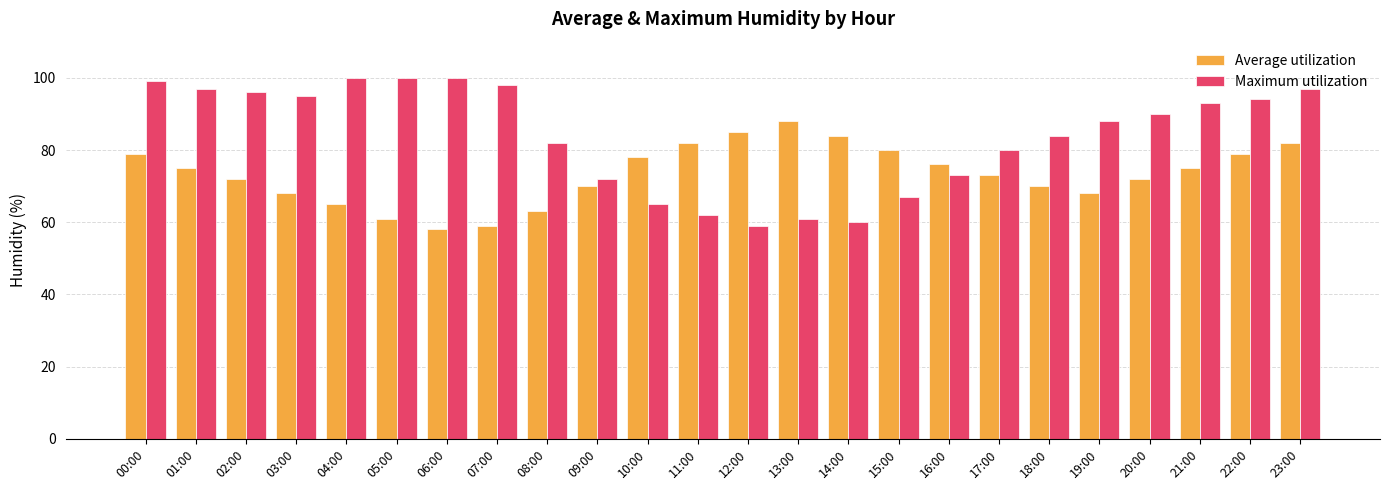

Which series has the largest range (max minus min)?

Maximum utilization